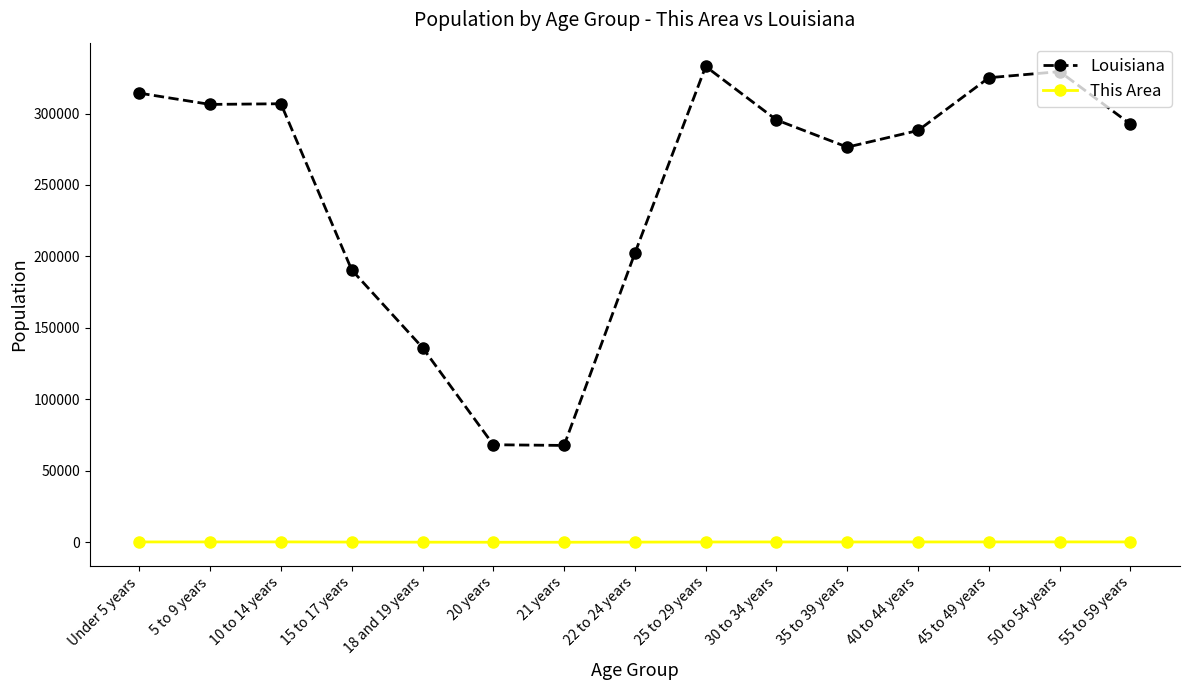

True or false: This Area has more than 1 interior local peaks.

True